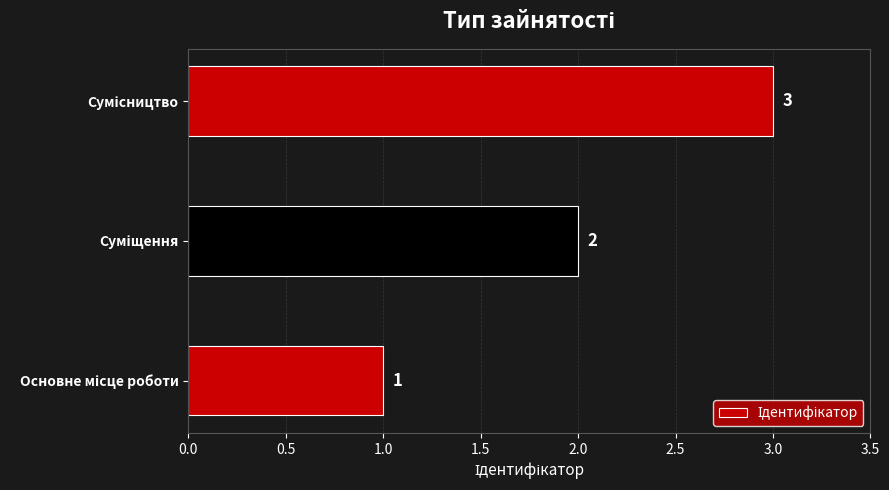

Count the values in the range 1 to 3.

3